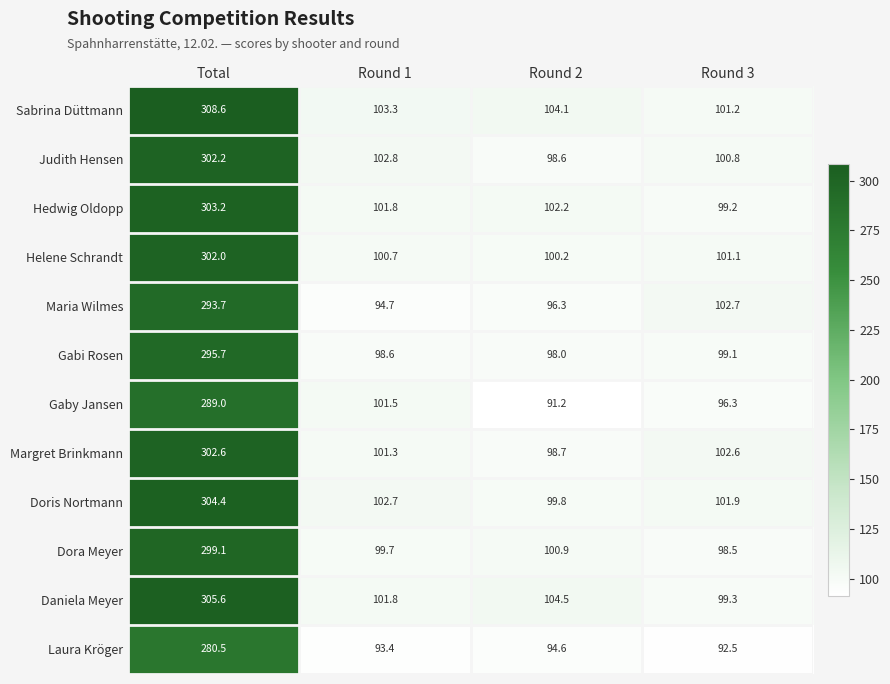

Read the Sabrina Düttmann value at Total.

308.6